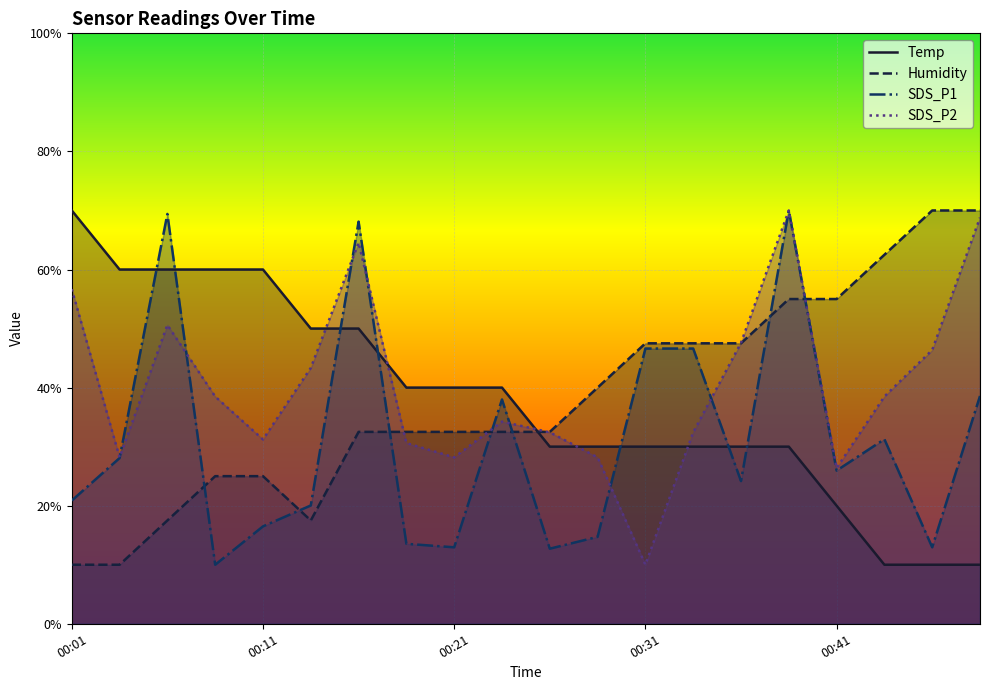

At which label does SDS_P1 reach its peak?

00:38